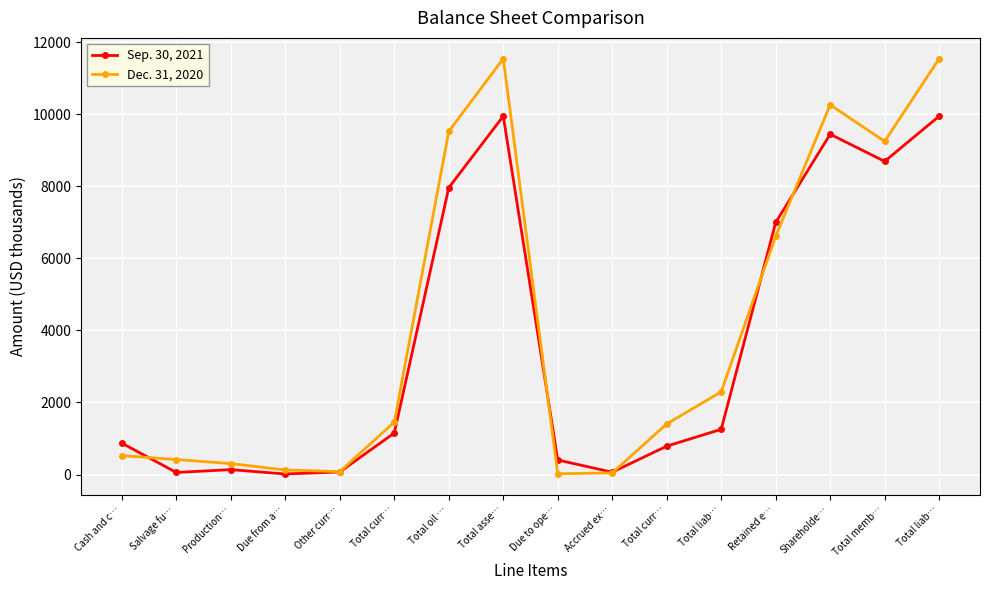

Does the chart display data point markers on the line(s)?

Yes